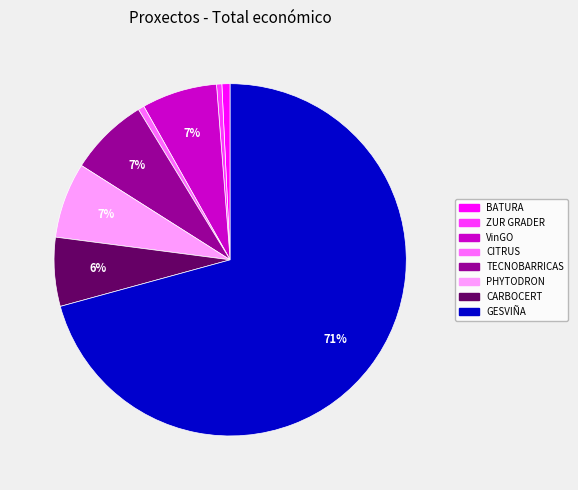

The PHYTODRON slice represents 21% of the pie. True or false?

False